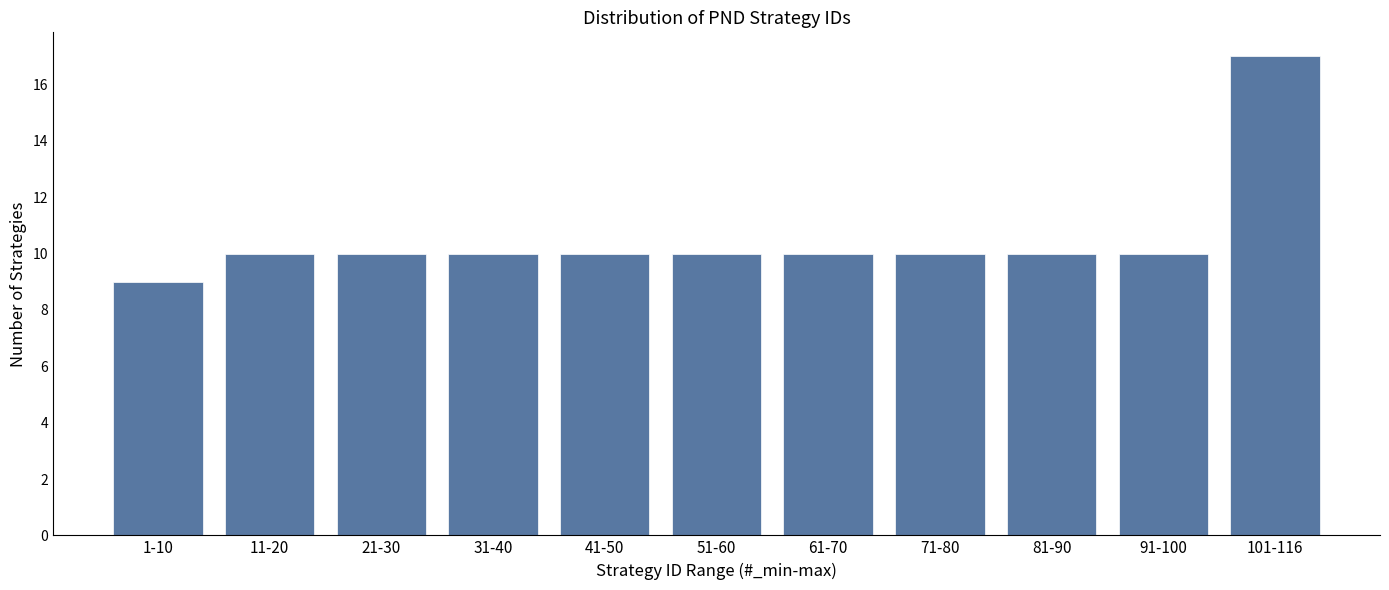

Reading right to left, list all the values displayed in this chart.

101-116=17	91-100=10	81-90=10	71-80=10	61-70=10	51-60=10	41-50=10	31-40=10	21-30=10	11-20=10	1-10=9